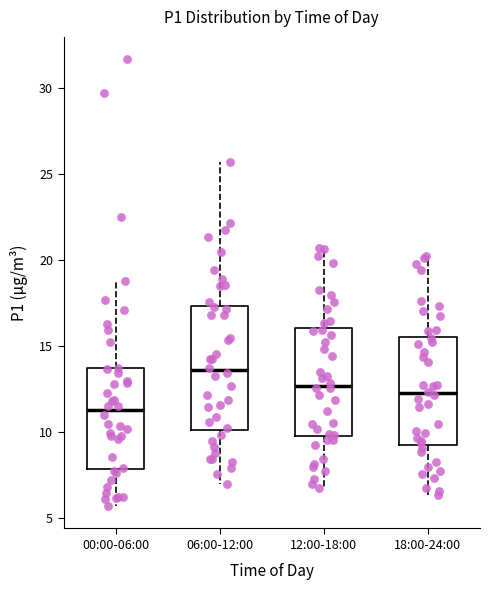

Comparing the boxes themselves (not the whiskers), which one is the tallest?

06:00-12:00